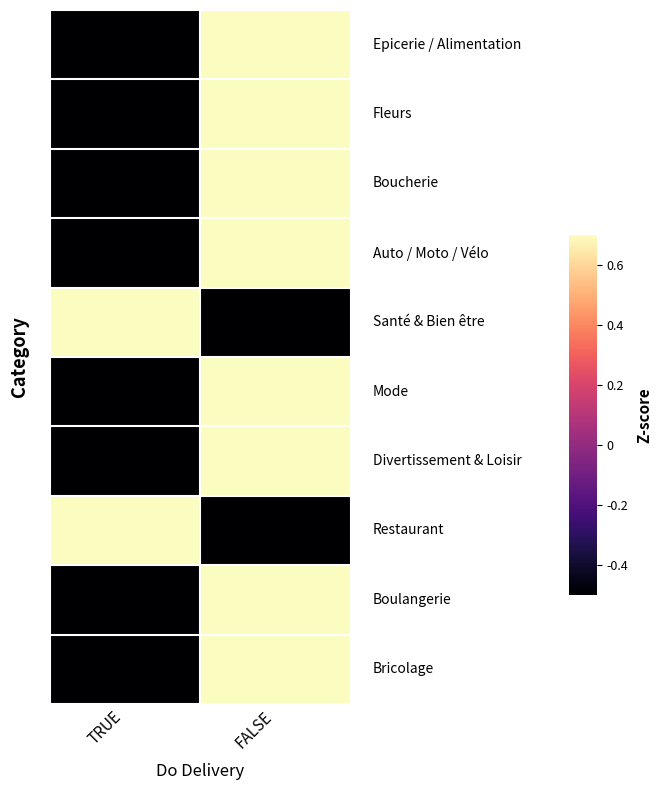

How many data points does each series have?

2